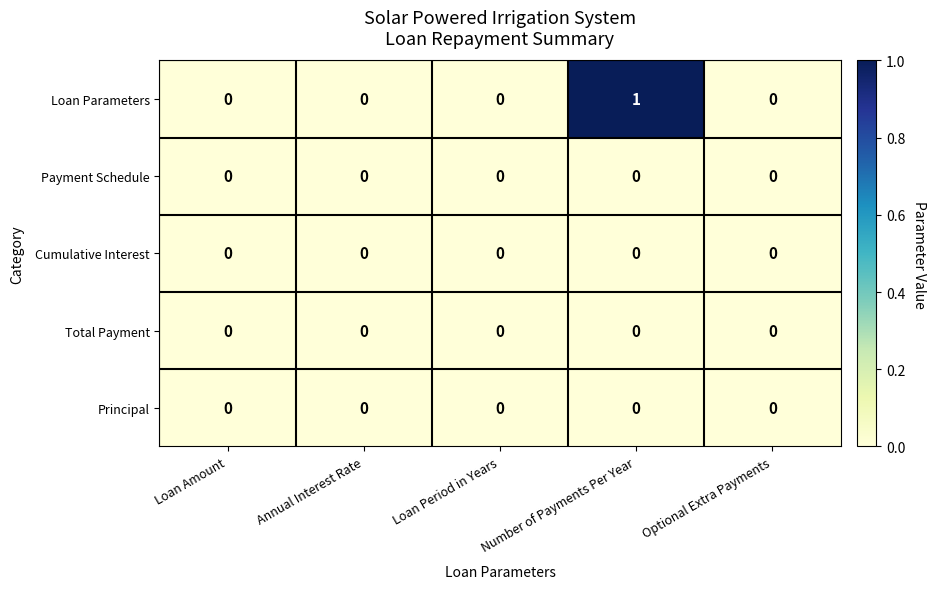

The value of Loan Parameters at Number of Payments Per Year is 0. True or false?

False